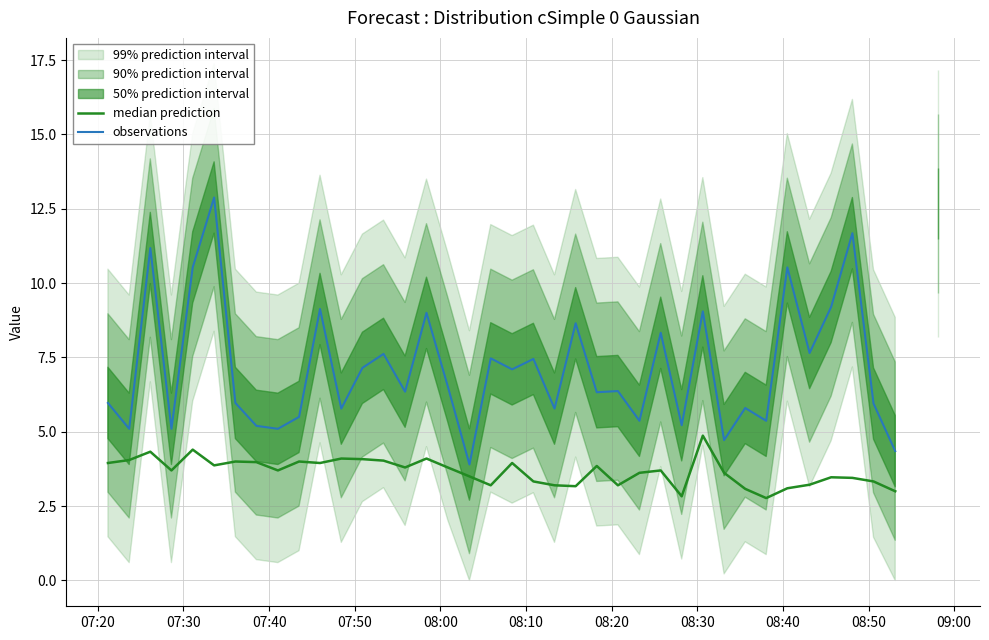

True or false: observations and median prediction intersect in this chart.

False